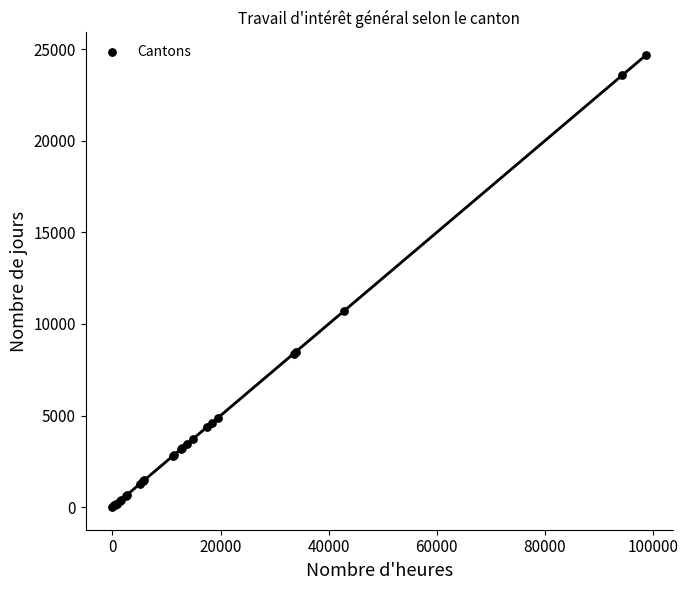

What Y value in the scatter plot is closest to 12340?

10702